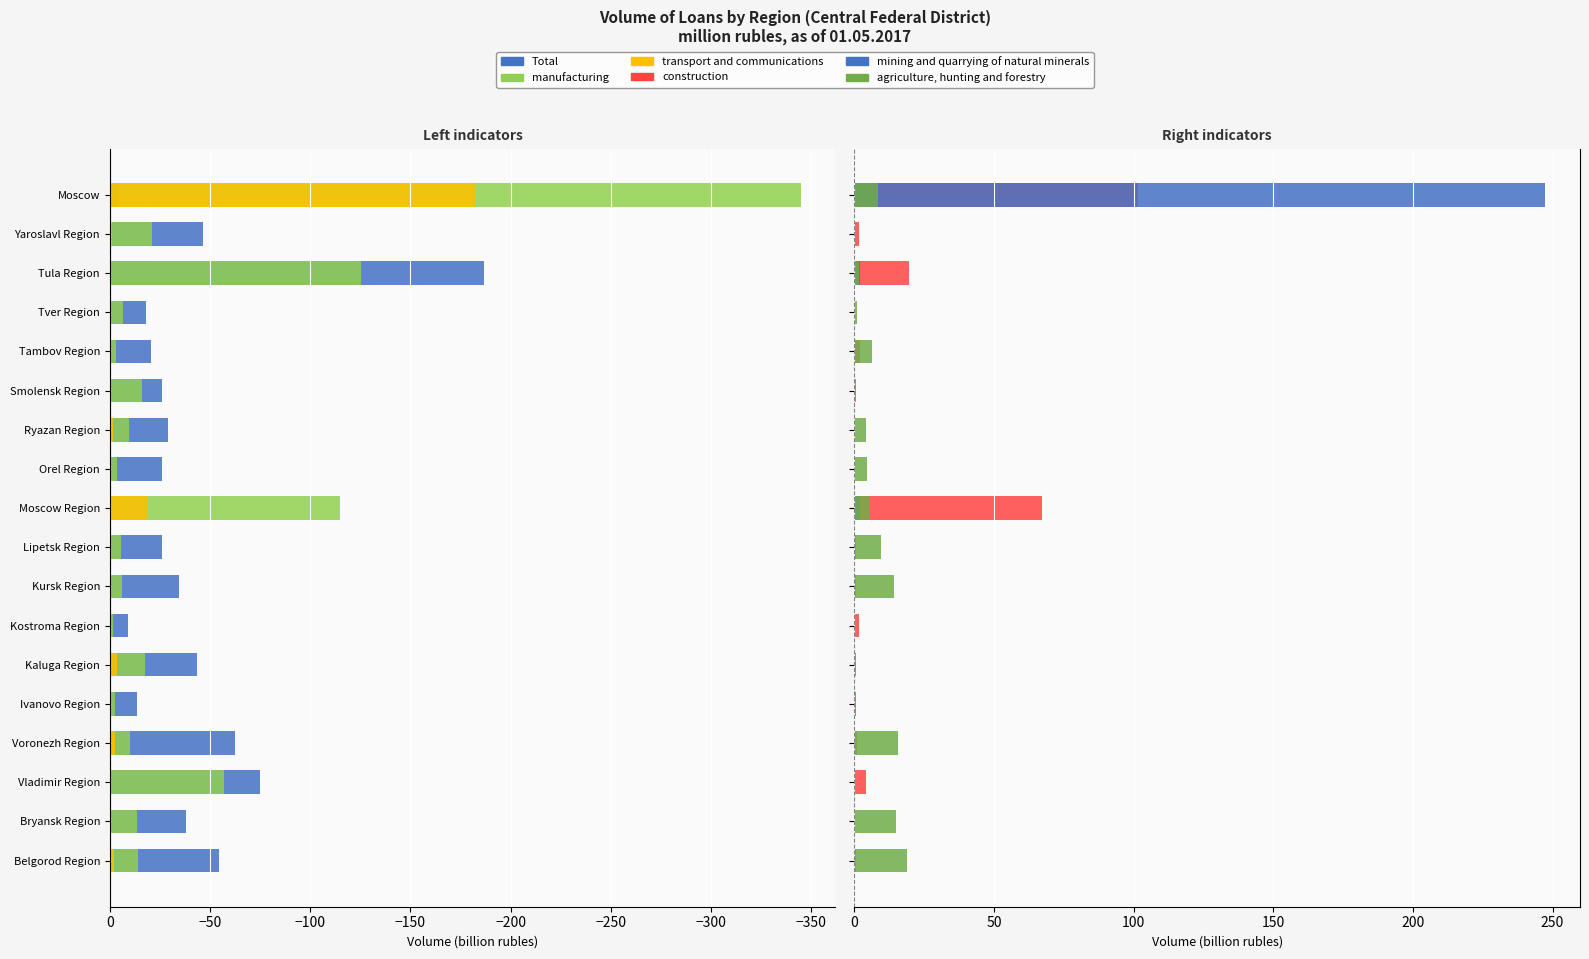

What is the maximum value shown in the chart?

247.5